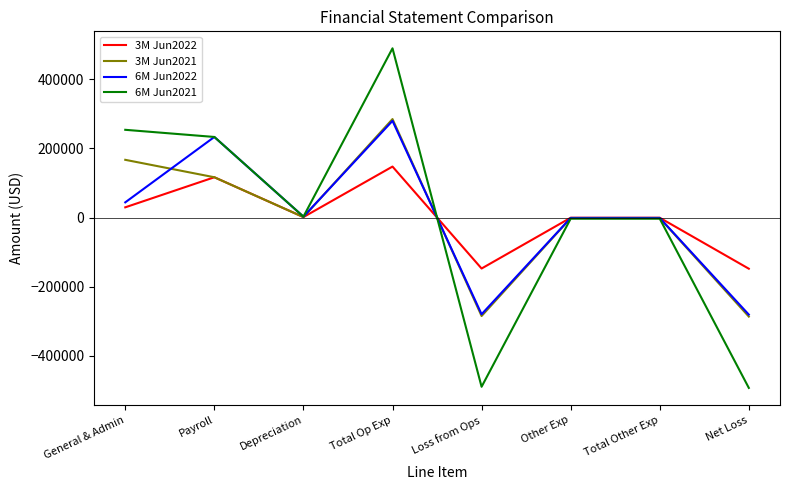

The 6M Jun2022 series shows 233000 at Payroll. True or false?

True